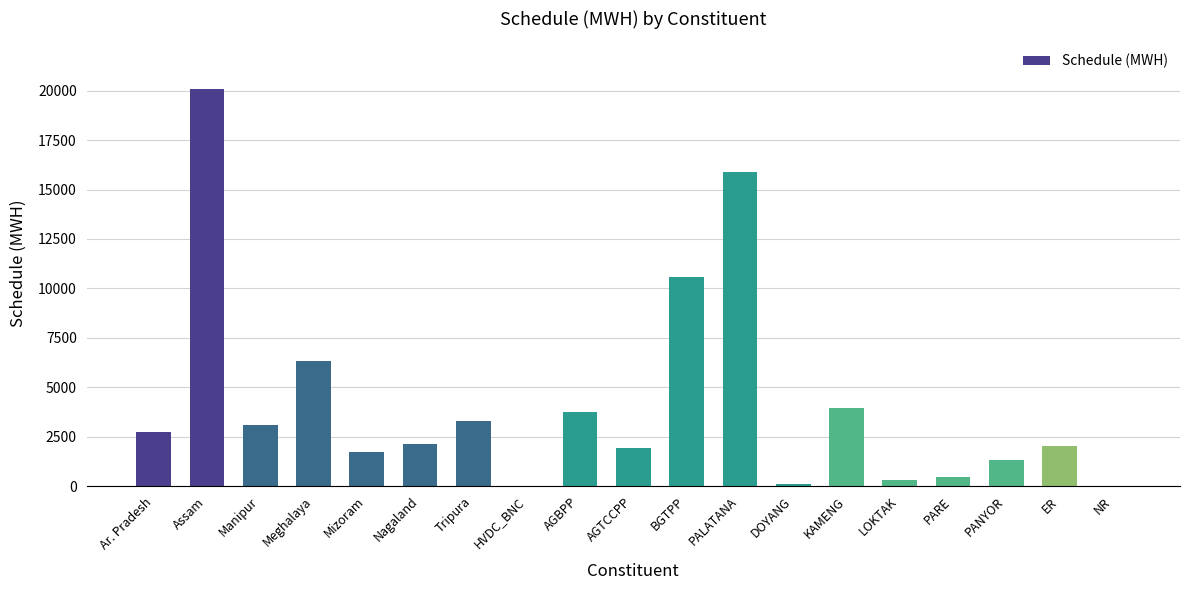

What is the sum of the values at PALATANA and Tripura?

19152.7